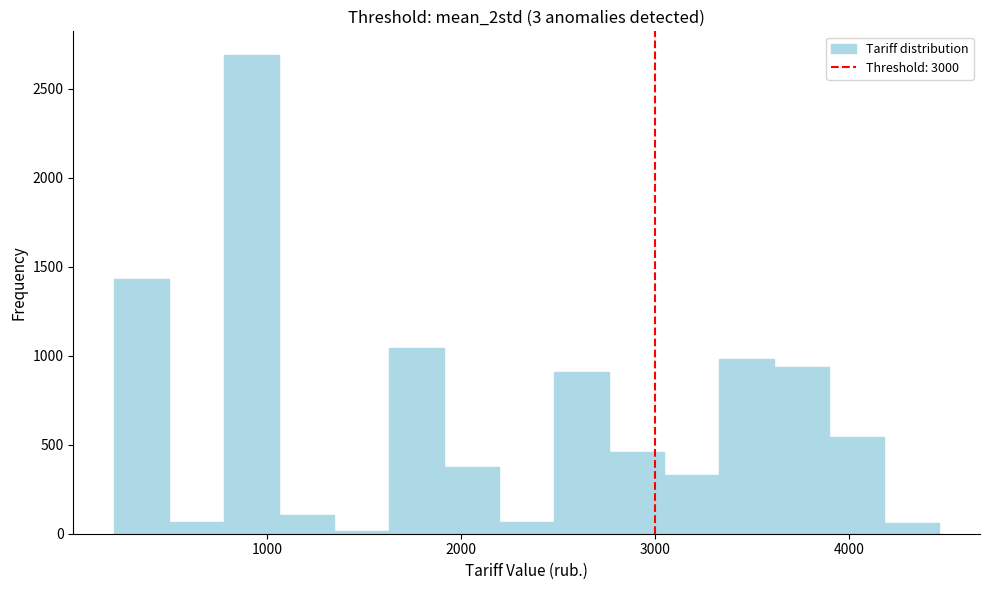

Read against the x-axis, roughly where is the centre of the tallest bar?

900